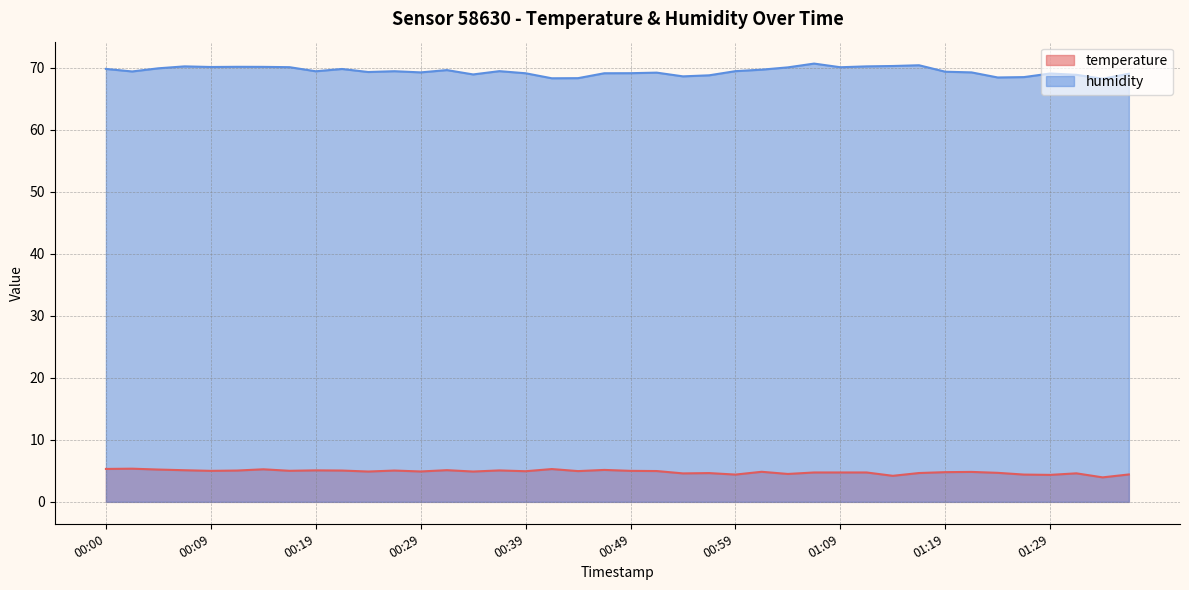

How many lines are shown in the chart?

2